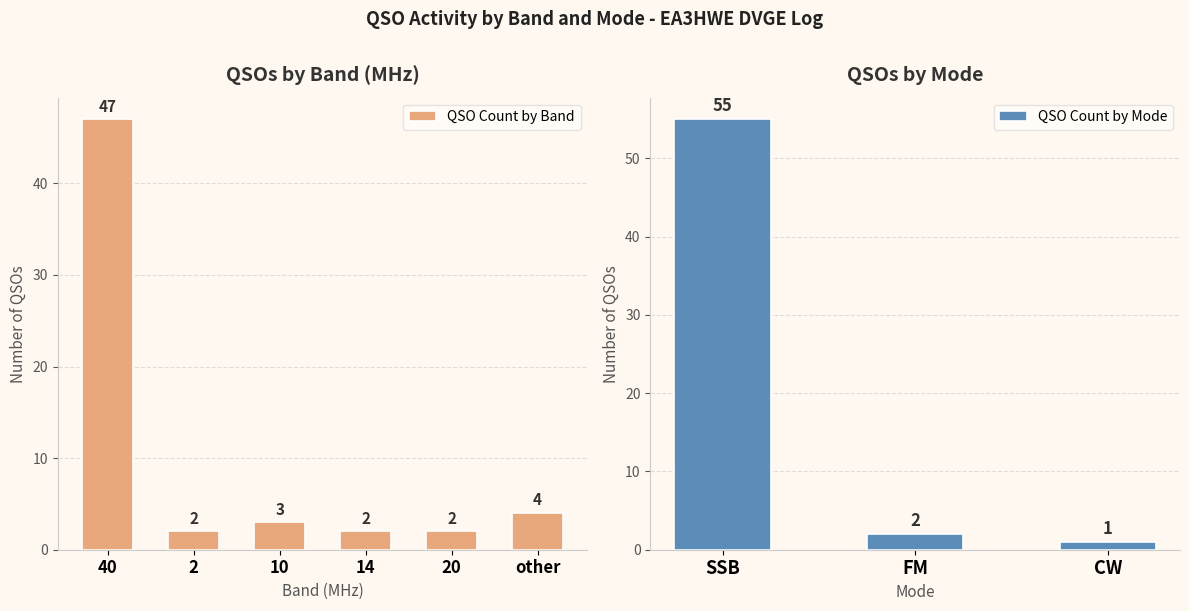

Approximately how many times larger is the value at 40 compared to 20?

23.5